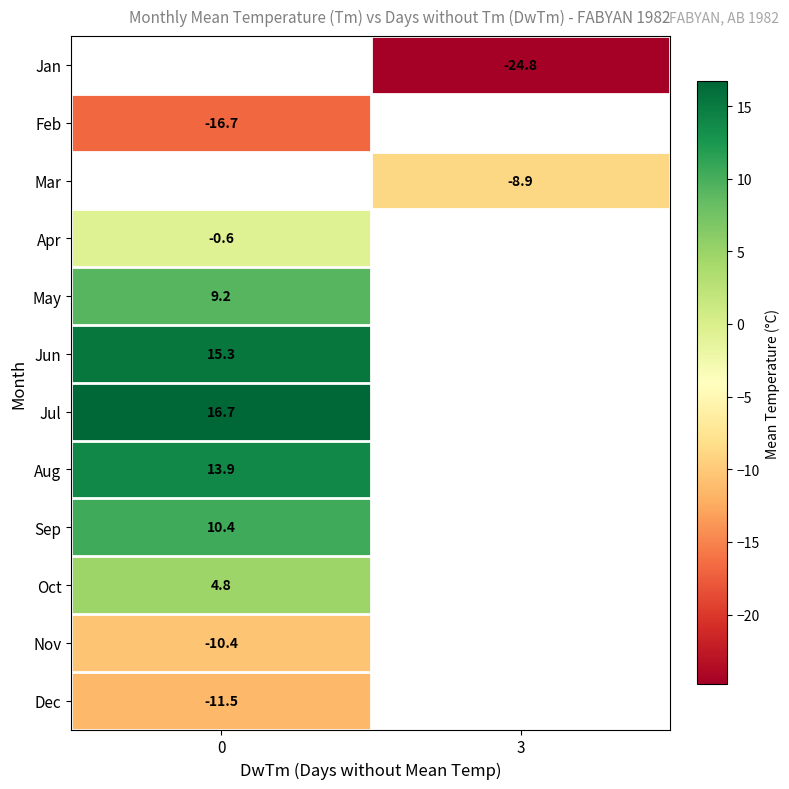

The value of Jan at 3 is -34.7. True or false?

False